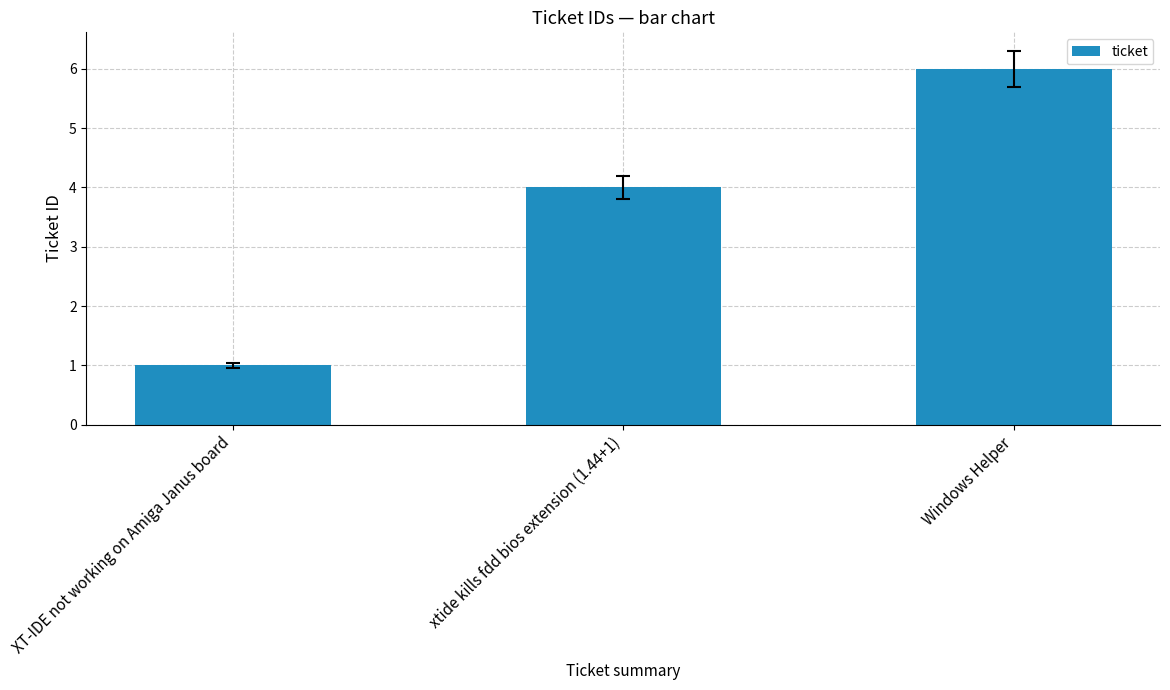

Is it true that the value at xtide kills fdd bios extension (1.44+1) is 5?

False